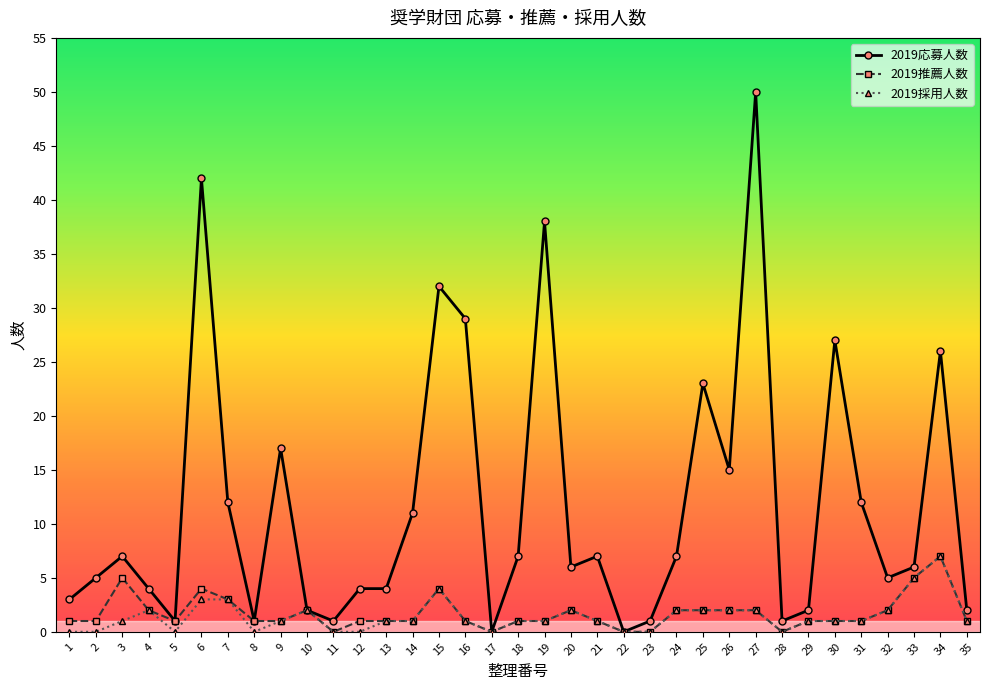

True or false: 2019応募人数 has more than 1 points higher than both neighbors.

True